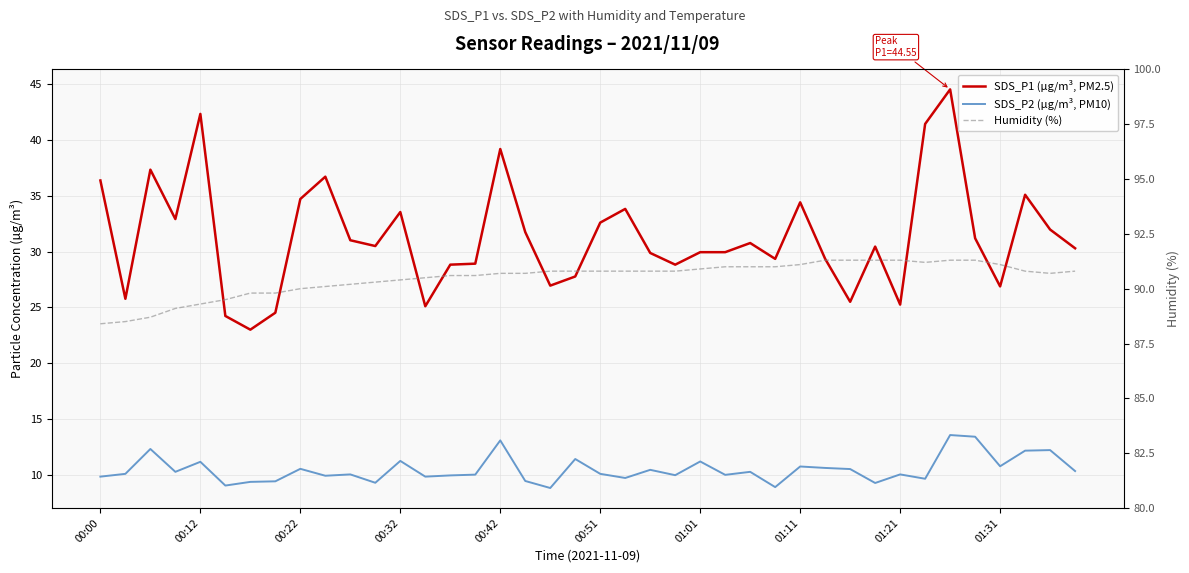

What is the sum of the SDS_P2 (µg/m³, PM10) values at 01:11 and 23?

19.4